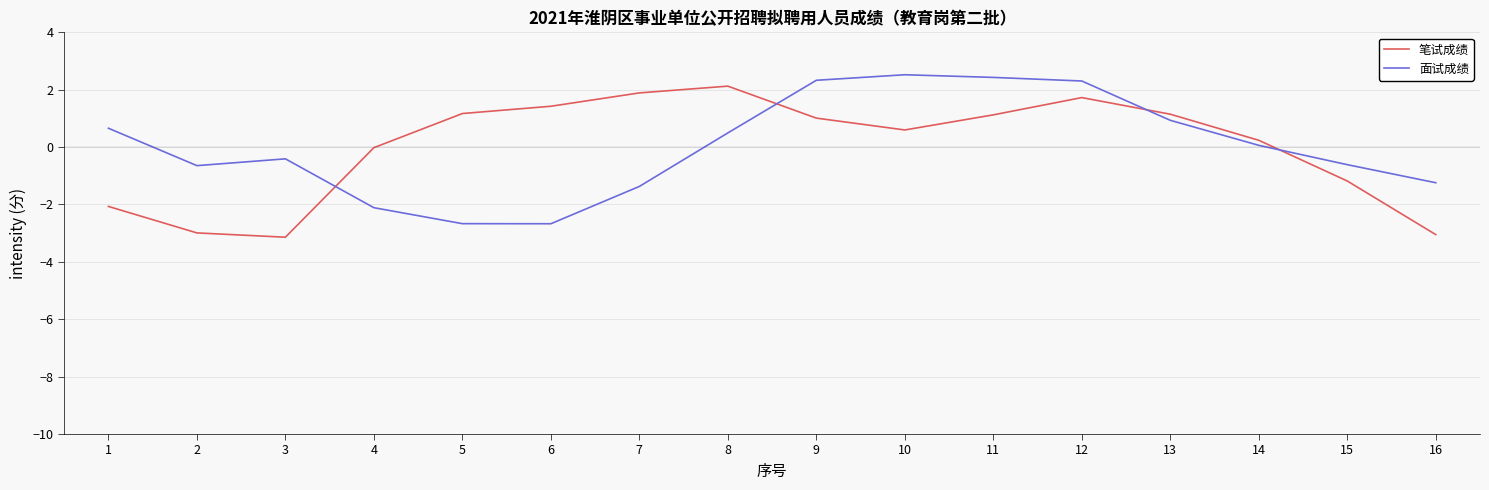

The value of 笔试成绩 at 16 is -3.0. True or false?

True